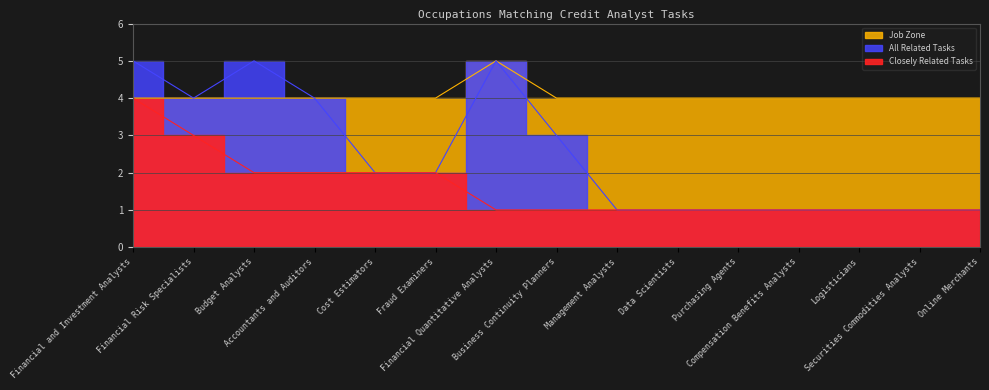

What value does the All Related Tasks series have at Securities Commodities Analysts?

1